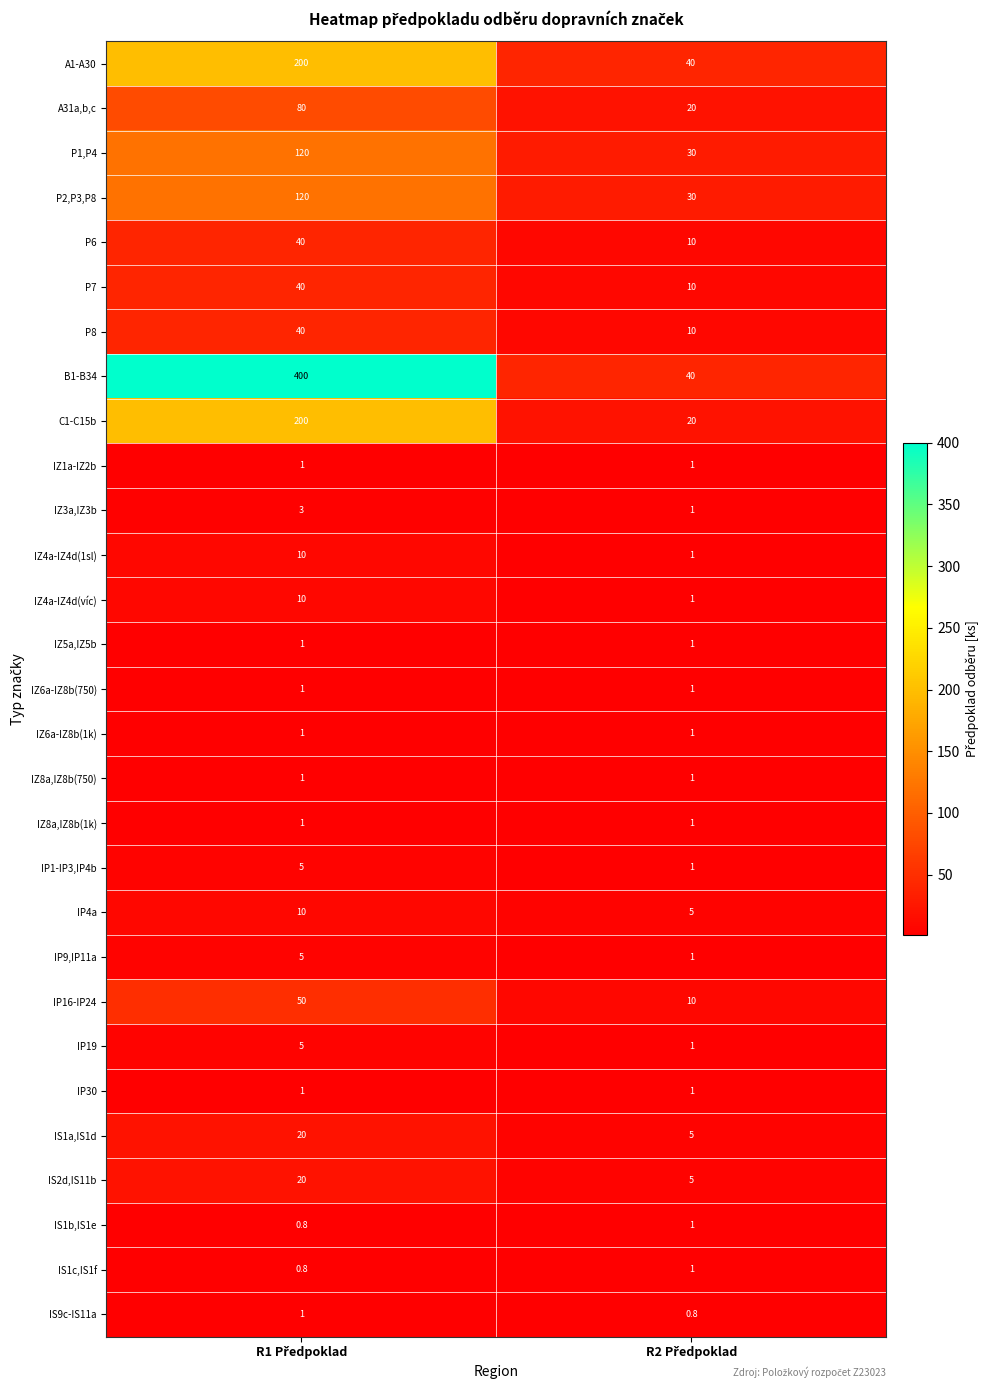

What is the greatest value displayed?

400.0